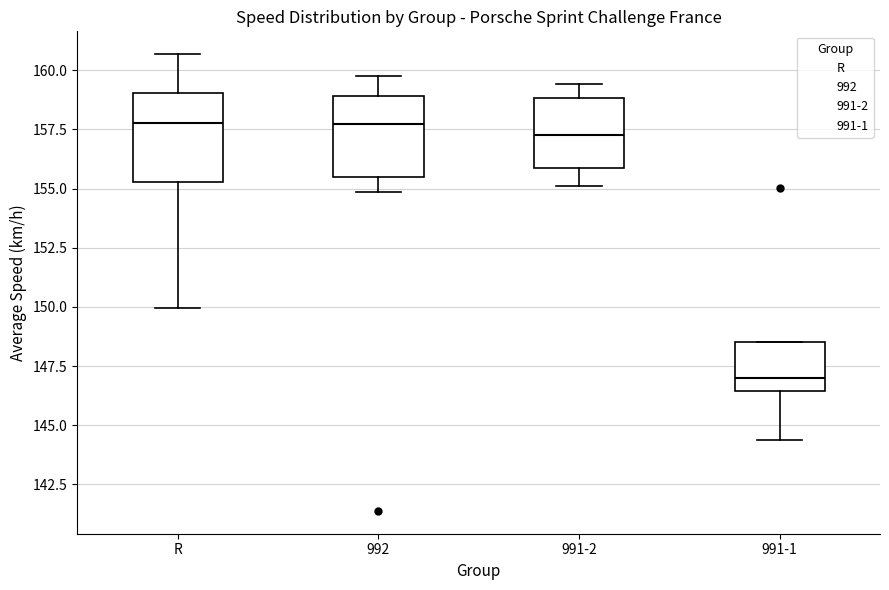

Where does the median line of the box for 991-2 sit on the y-axis? The values are not printed on the chart, so give them approximately, as read against the axis.

157.5